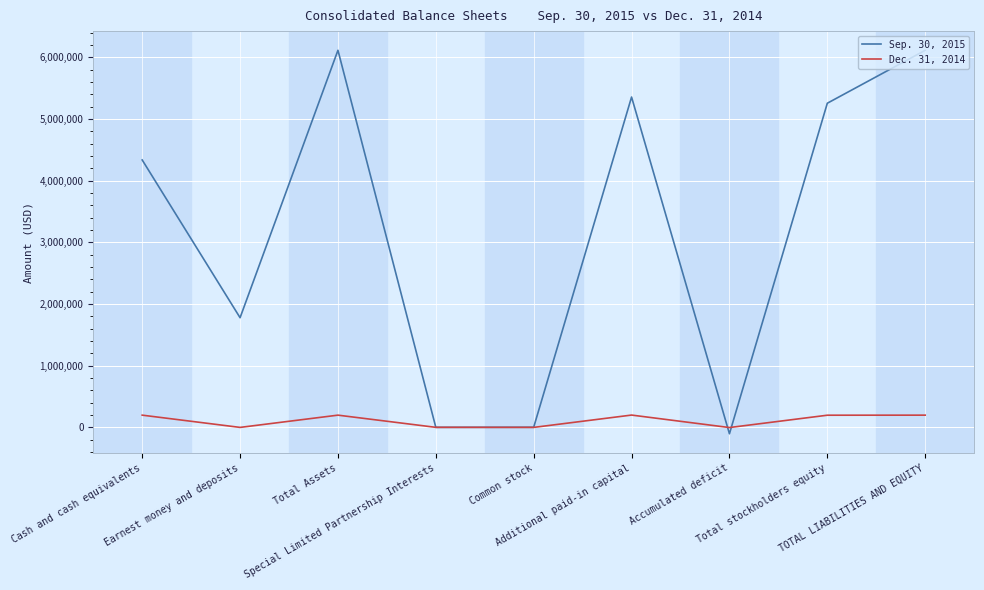

How many lines are shown in the chart?

2